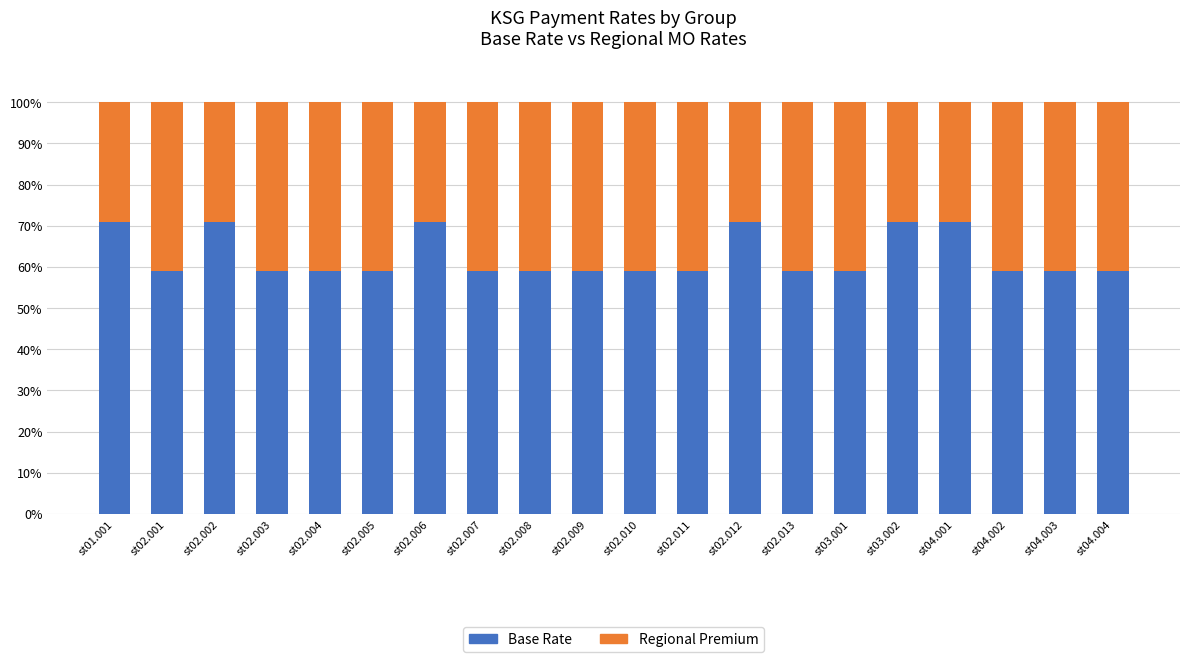

The value of Base Rate at st04.004 is 96.4. True or false?

False